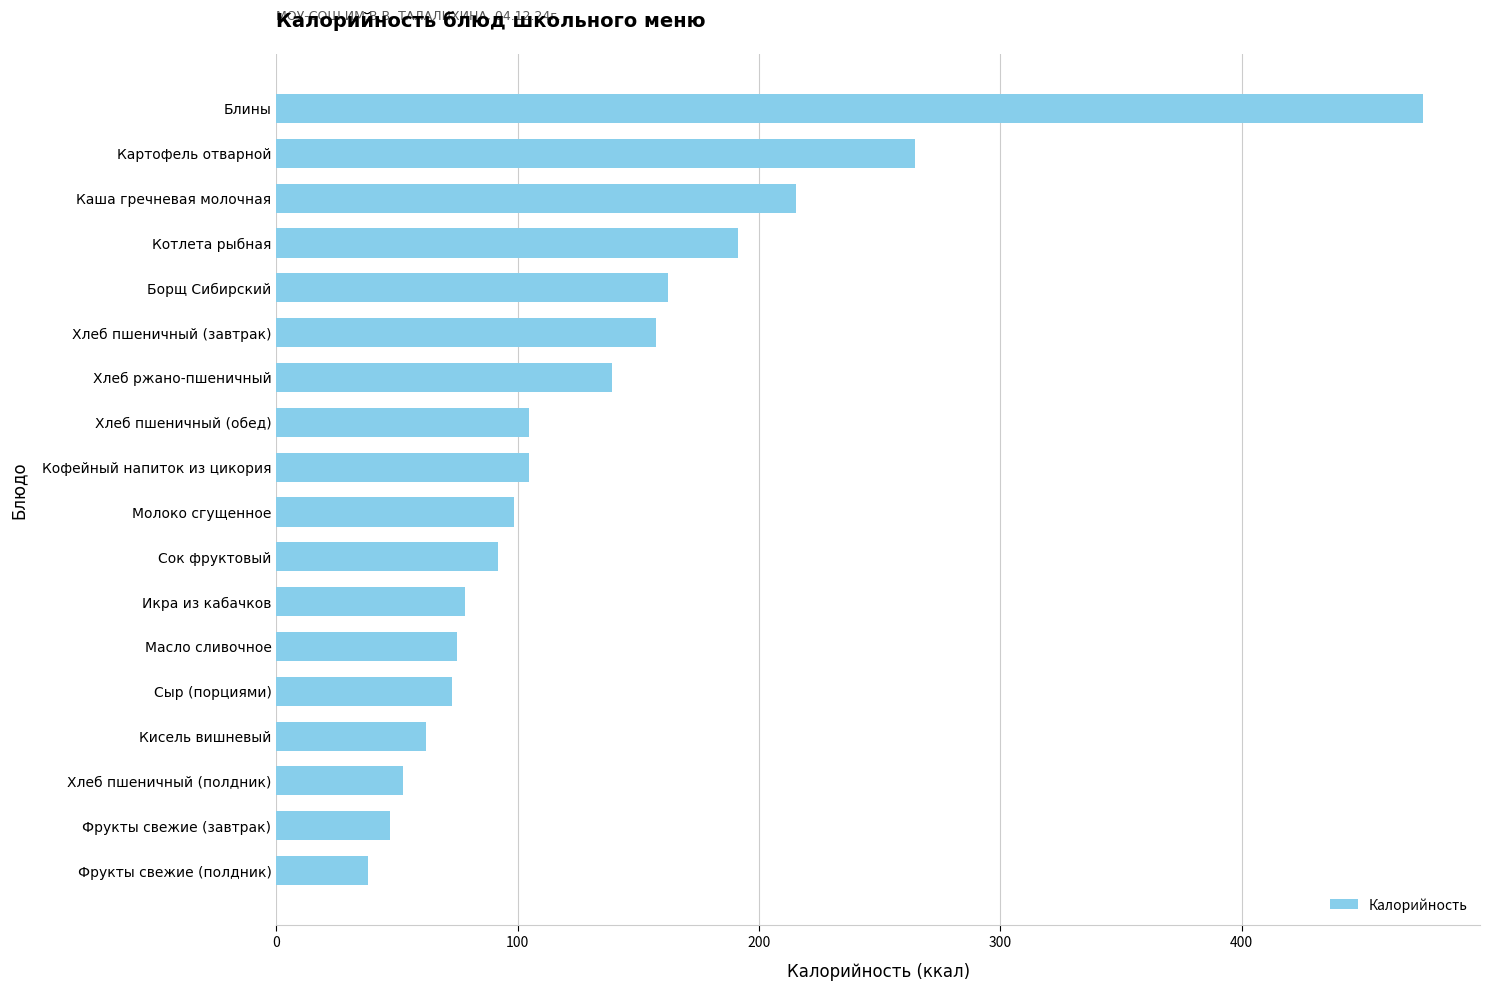

The chart shows a value of 88.2 at Кисель вишневый. True or false?

False